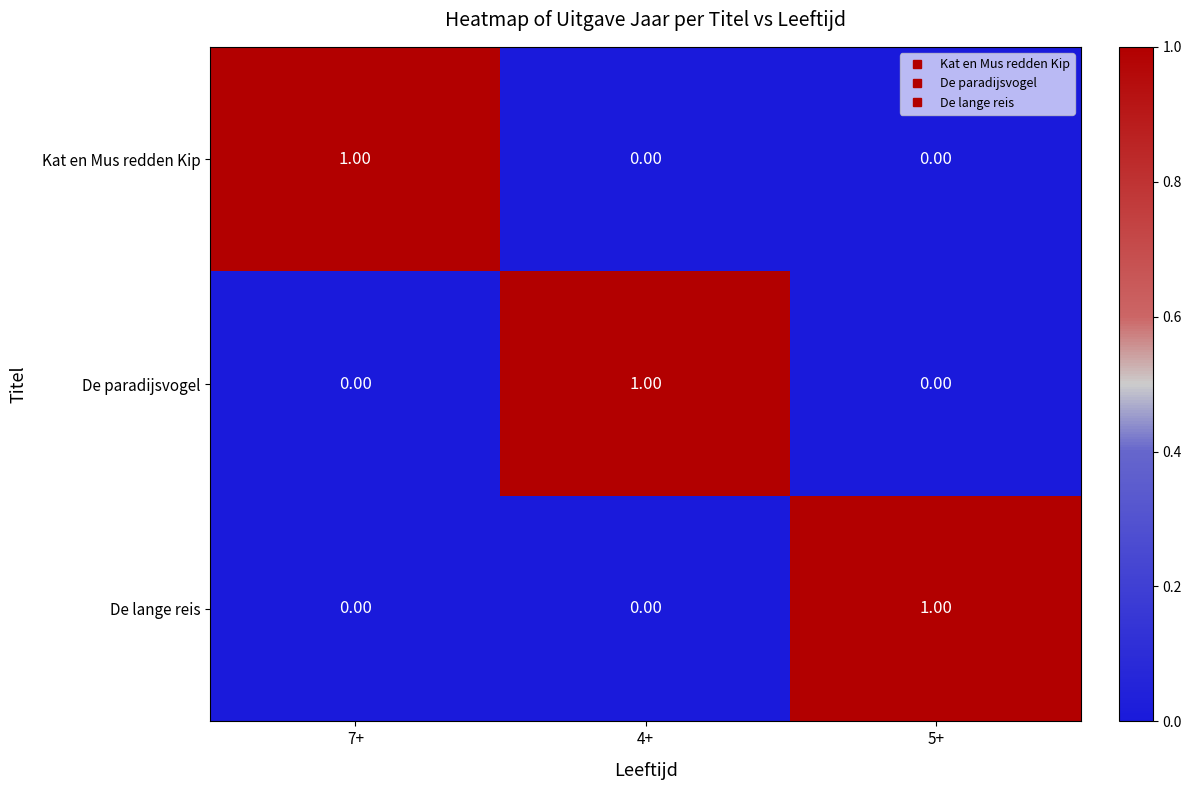

What is the greatest value displayed?

1